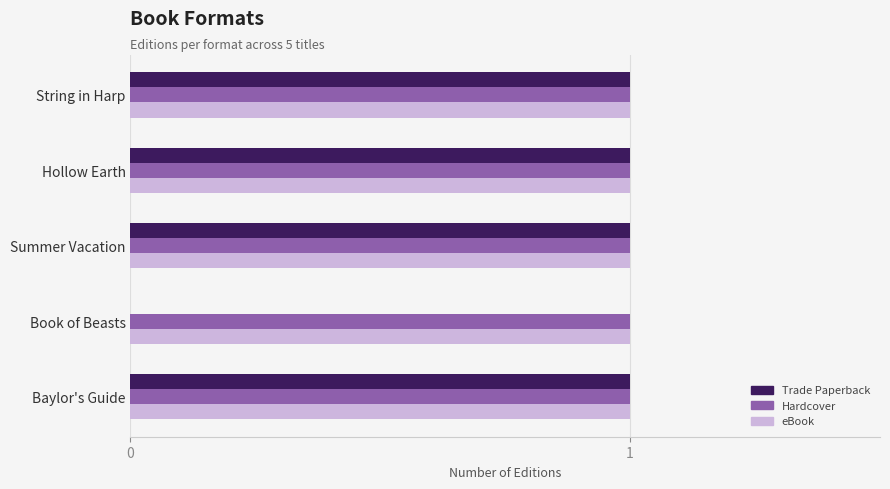

The value of Trade Paperback at String in Harp is 2. True or false?

False